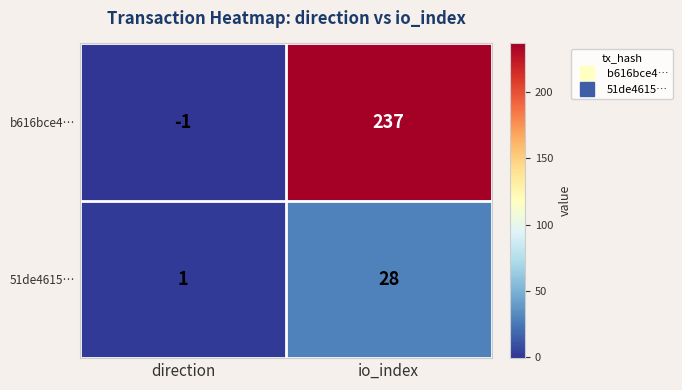

At which category is the sum across all series the highest?

io_index